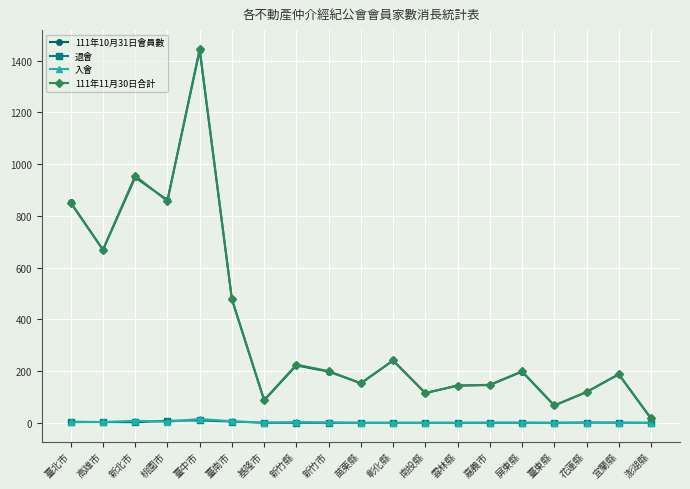

How many distinct data groups are displayed?

4